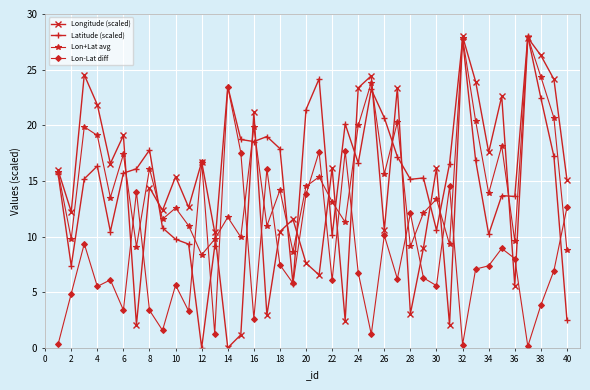

In Longitude (scaled), how many points are higher than both neighbors (excluding endpoints)?

14